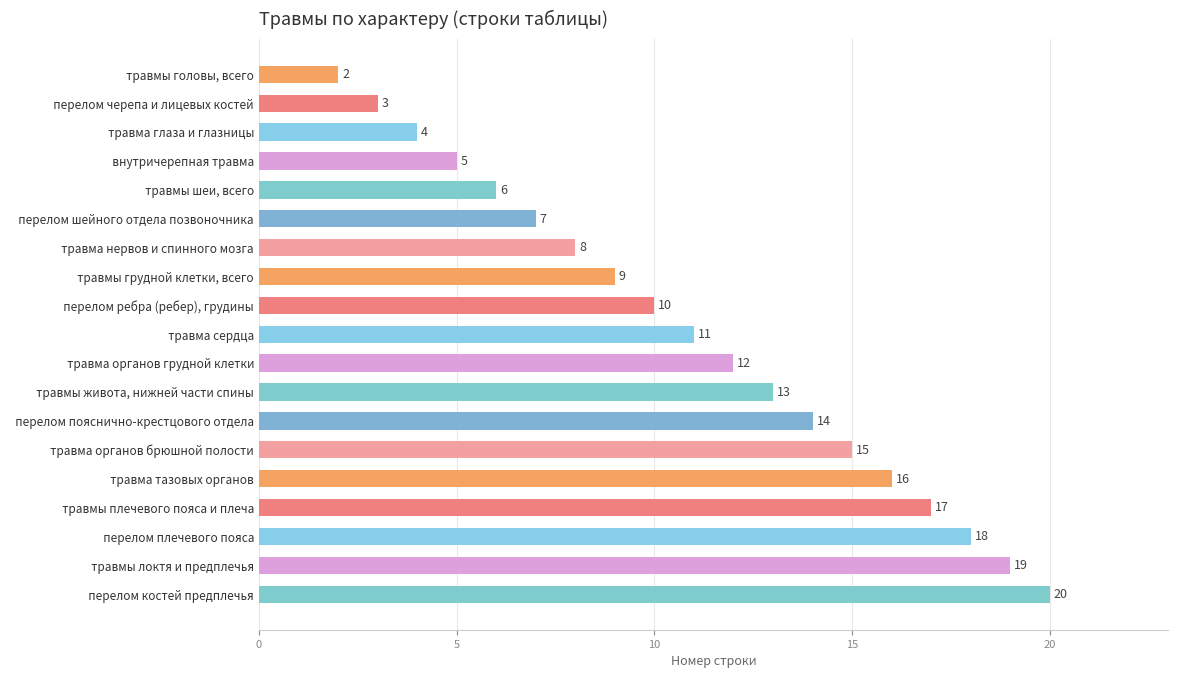

What is the difference between the maximum and minimum values?

18